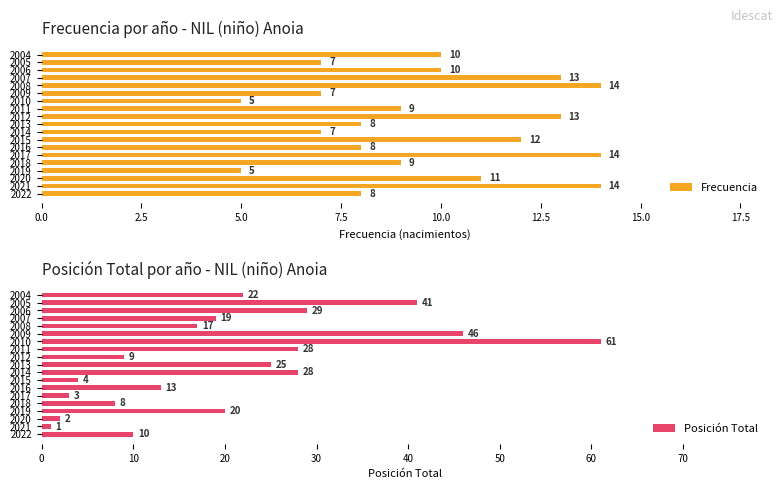

The Frecuencia series shows 14 at 2008. True or false?

True